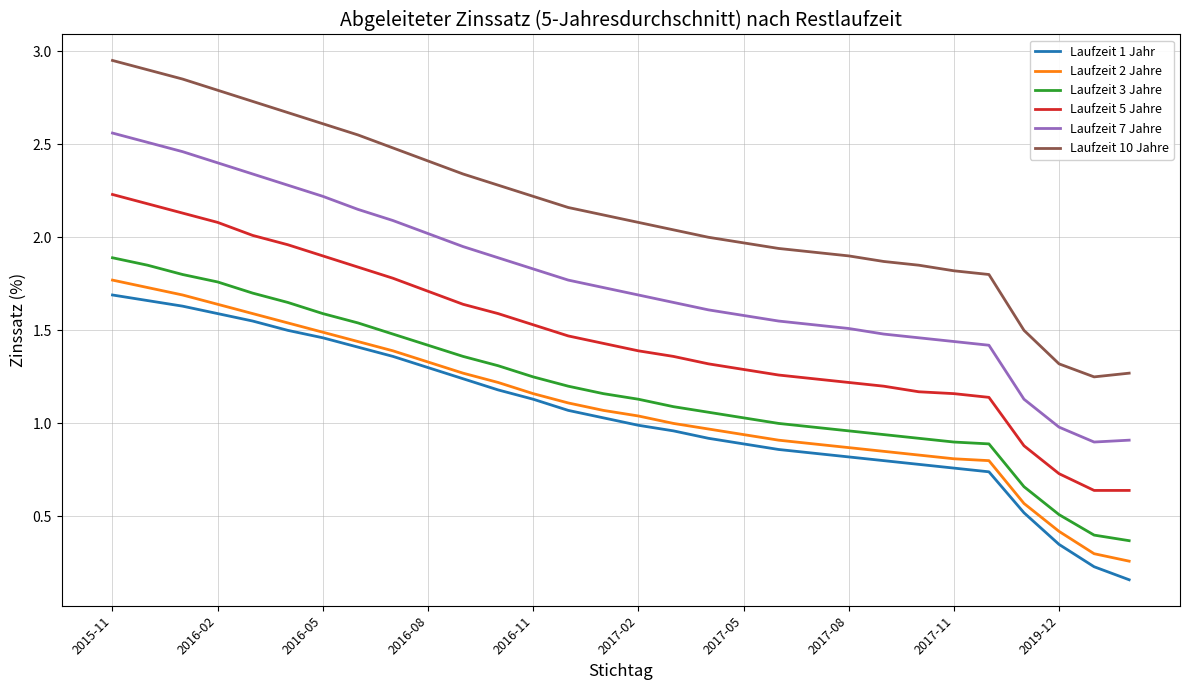

How many categories are shown in the chart?

30